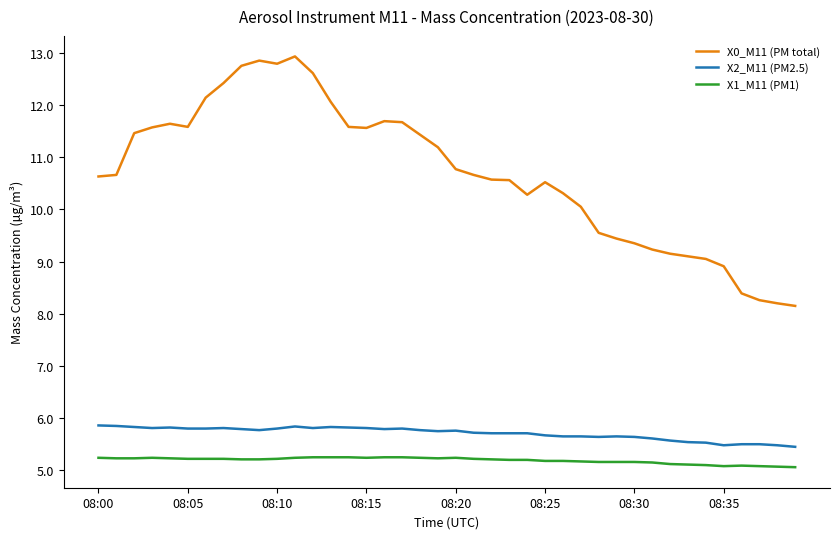

True or false: X2_M11 (PM2.5) and X1_M11 (PM1) cross at least once.

False